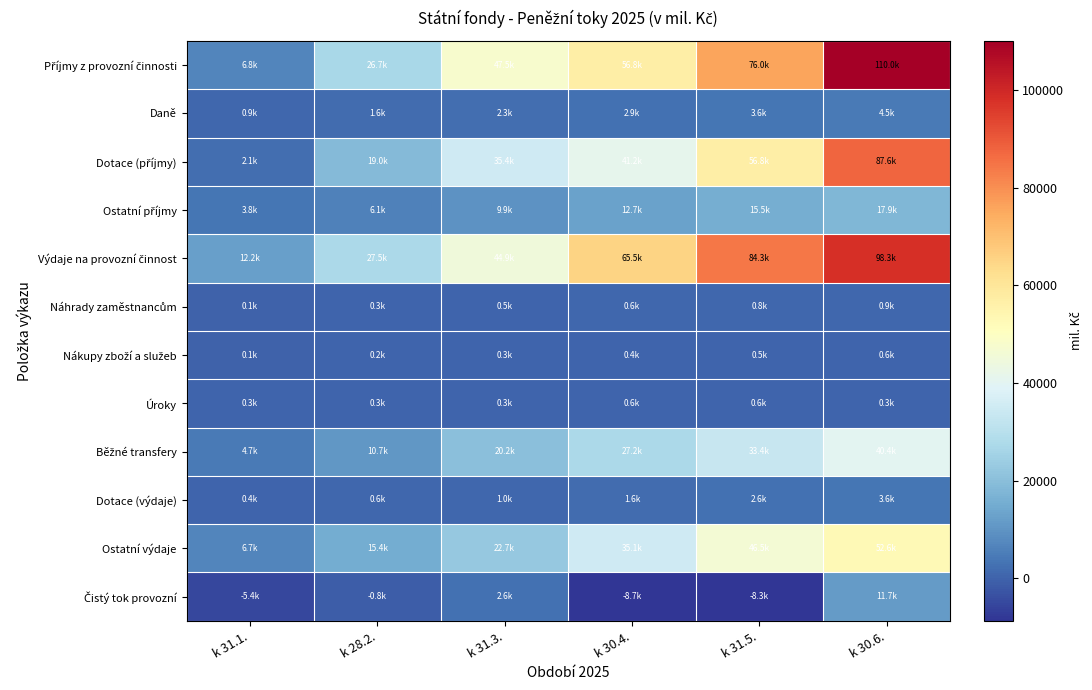

Which has a higher value, k 31.5. or k 31.1.?

k 31.5.